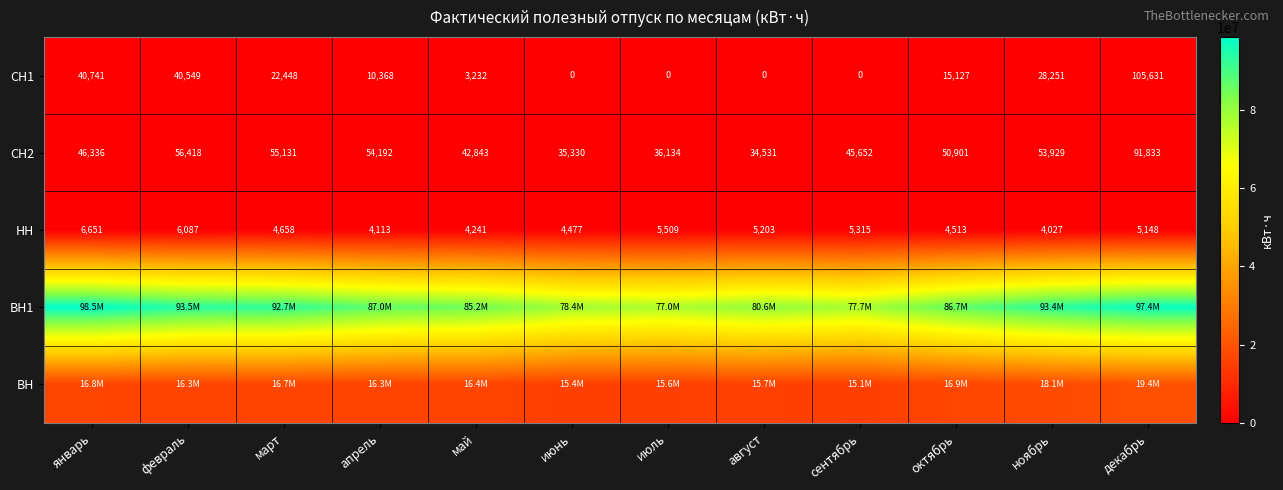

How many values in СН1 are above zero?

8